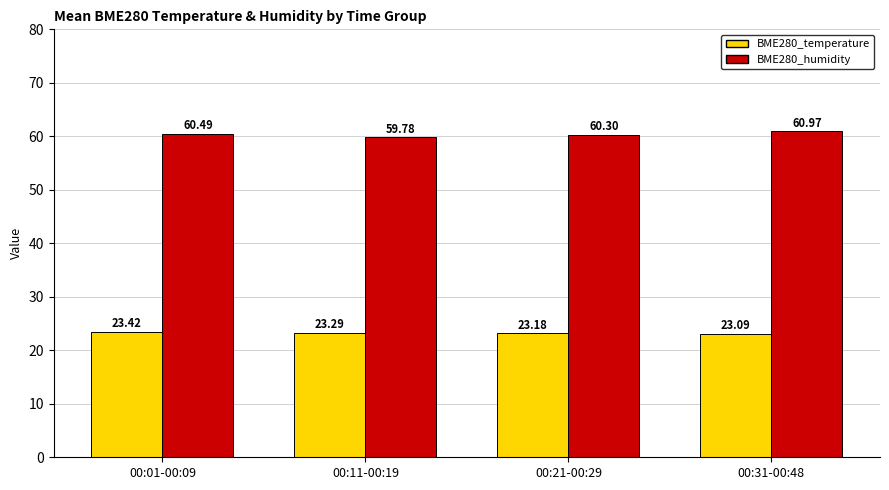

Rank the series by their maximum value, from highest to lowest.

BME280_humidity, BME280_temperature